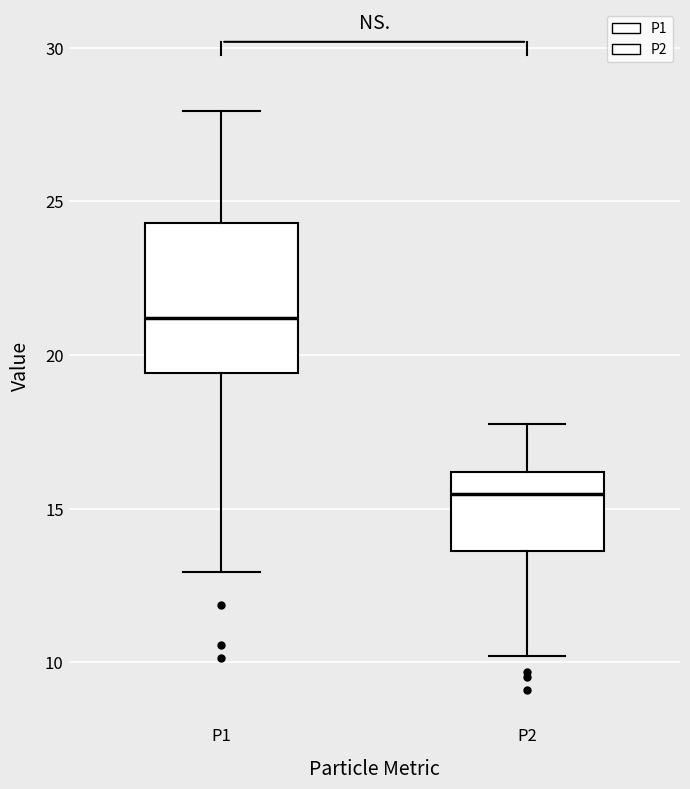

Which box's median line is the lowest?

P2